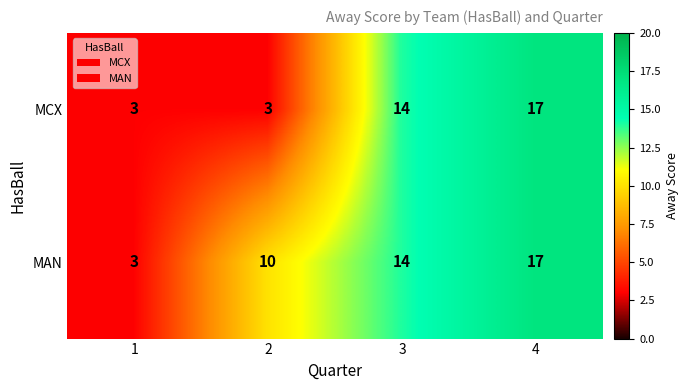

Reading left to right, extract all data points from this chart.

MCX: 3	3	14	17
MAN: 3	10	14	17